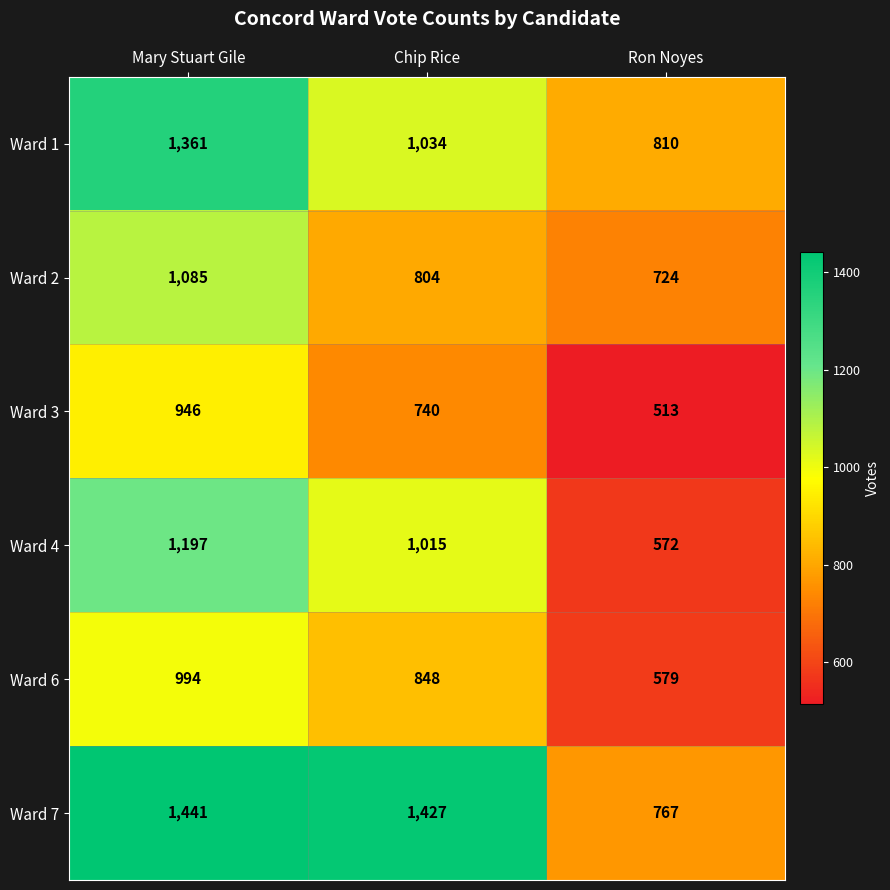

At which label is Ward 3 closest to 729?

Chip Rice